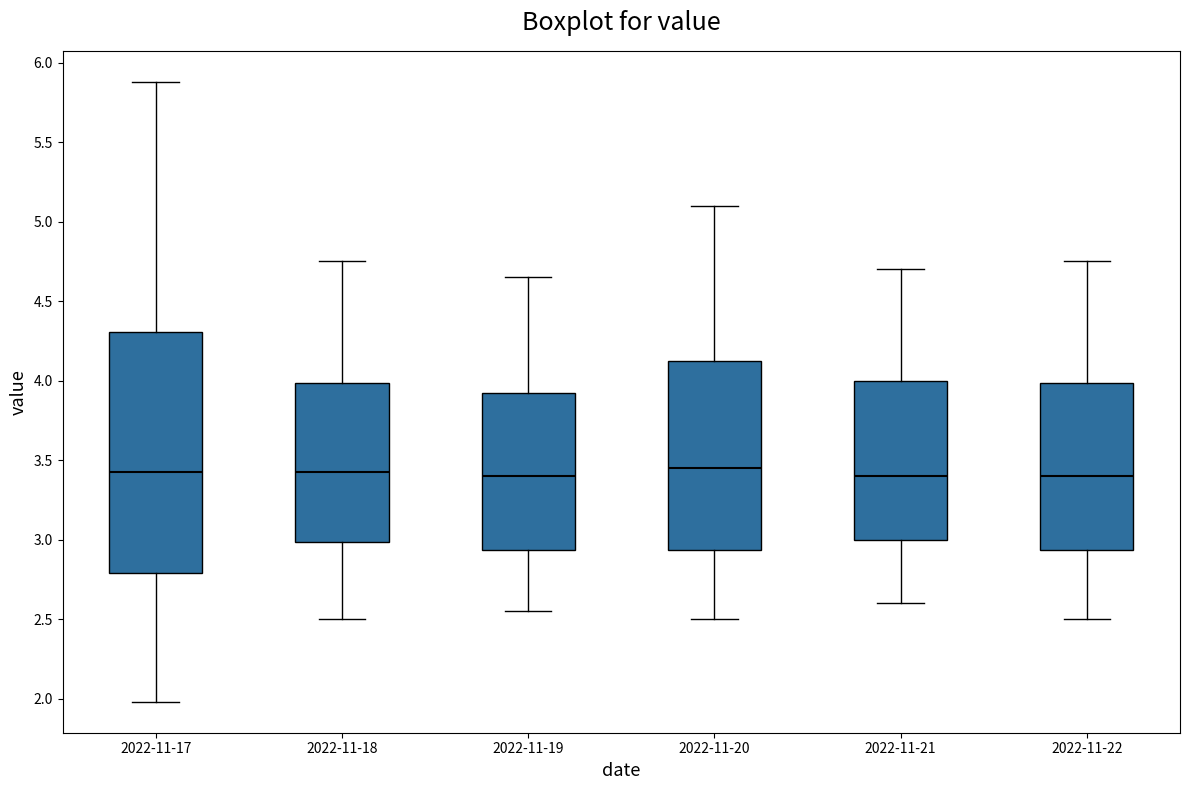

Reading left to right, read every box against the y-axis: the position of its median line, the range the box covers, and the ends of its whiskers. The values are not printed on the chart, so give them approximately, as read against the axis.

2022-11-17: median 3.45, box 2.80 to 4.30, whiskers 2.00 to 5.90
2022-11-18: median 3.45, box 3.00 to 4.00, whiskers 2.50 to 4.75
2022-11-19: median 3.40, box 2.95 to 3.95, whiskers 2.55 to 4.65
2022-11-20: median 3.45, box 2.95 to 4.15, whiskers 2.50 to 5.10
2022-11-21: median 3.40, box 3.00 to 4.00, whiskers 2.60 to 4.70
2022-11-22: median 3.40, box 2.95 to 4.00, whiskers 2.50 to 4.75